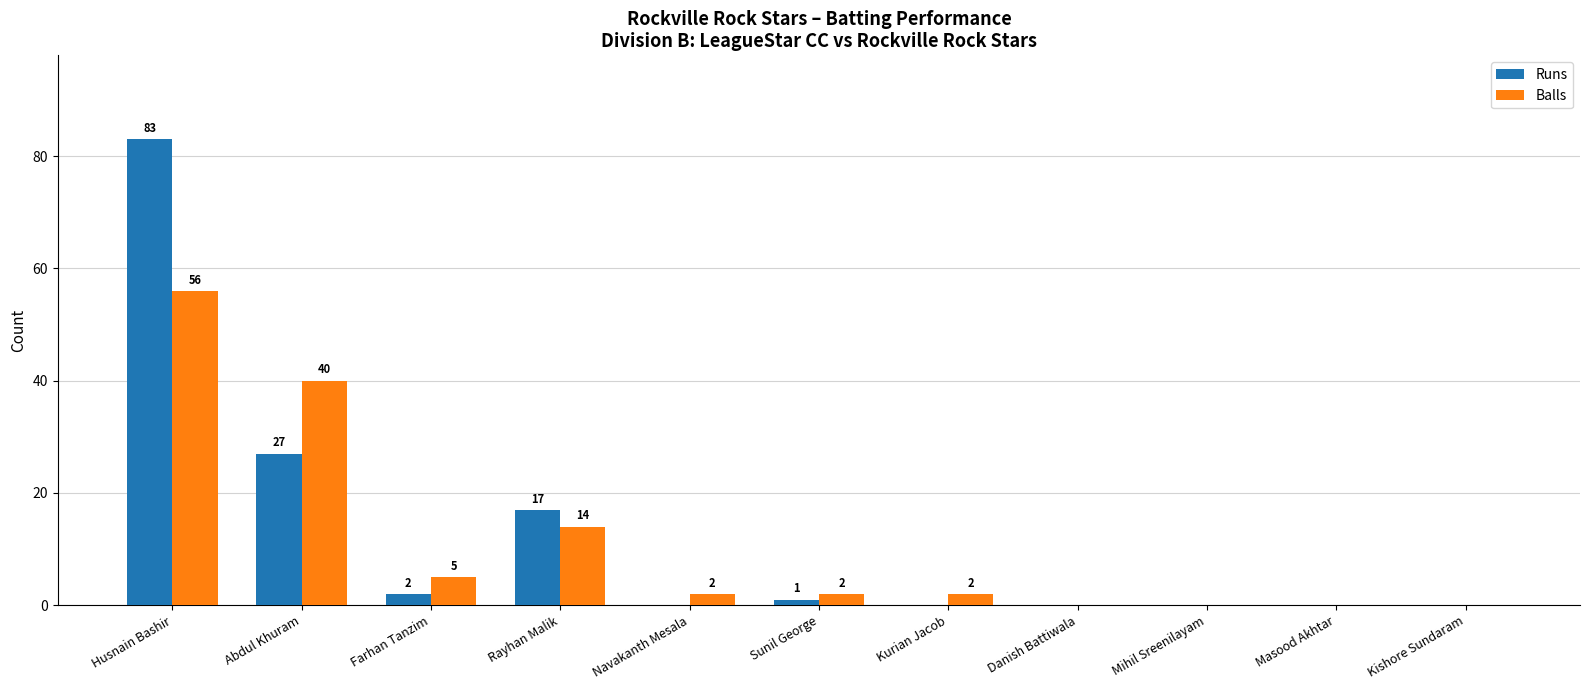

What is the highest value of the Runs series?

83